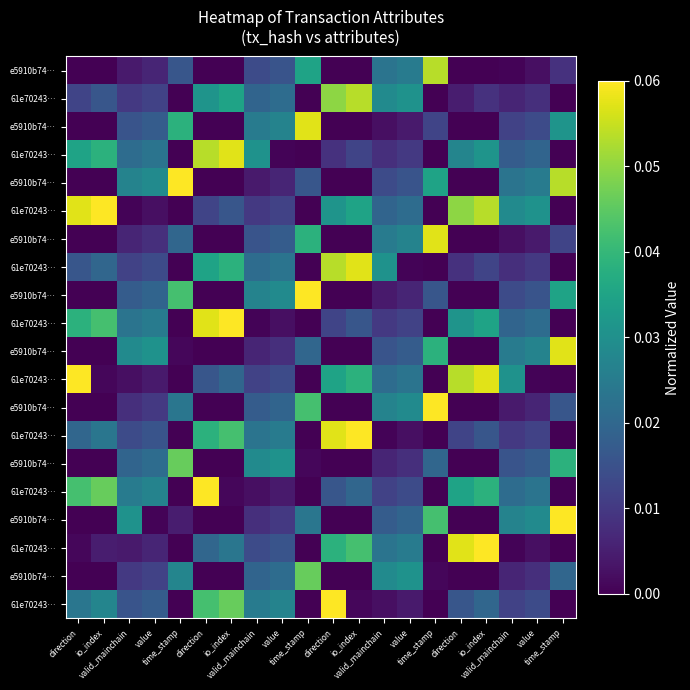

What is the total value across all series at value?

0.3